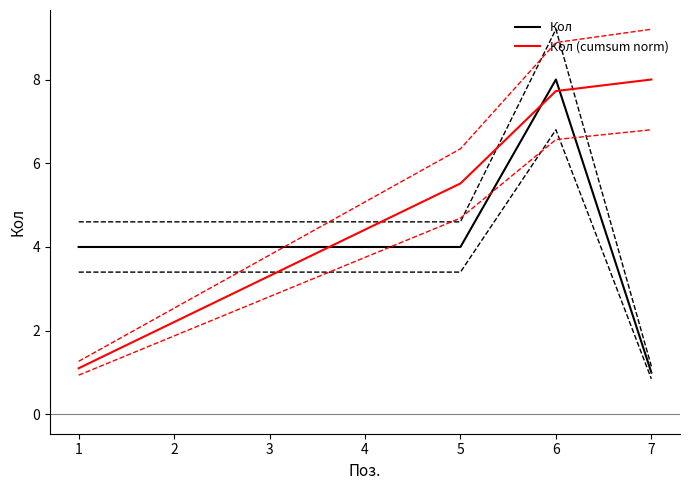

Which has a higher value, 6 or 4?

6